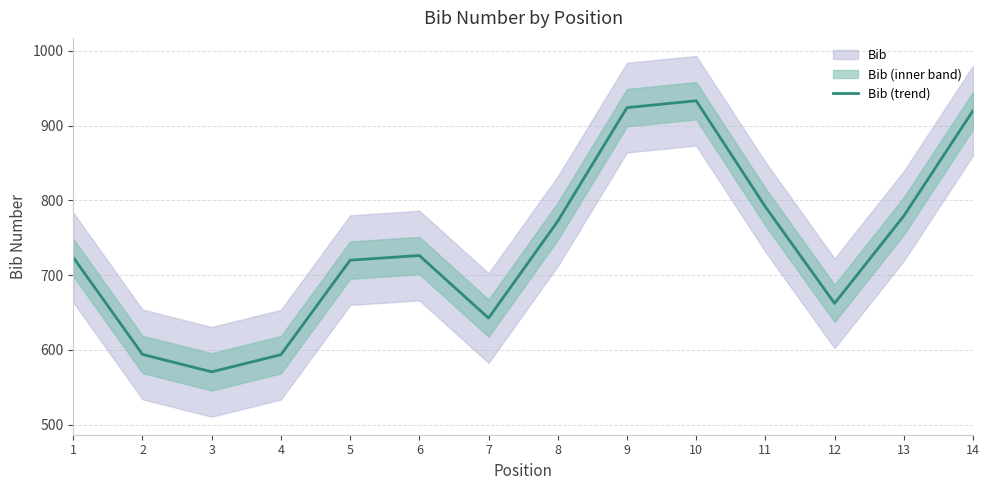

What is the difference between the maximum and minimum values?

362.8